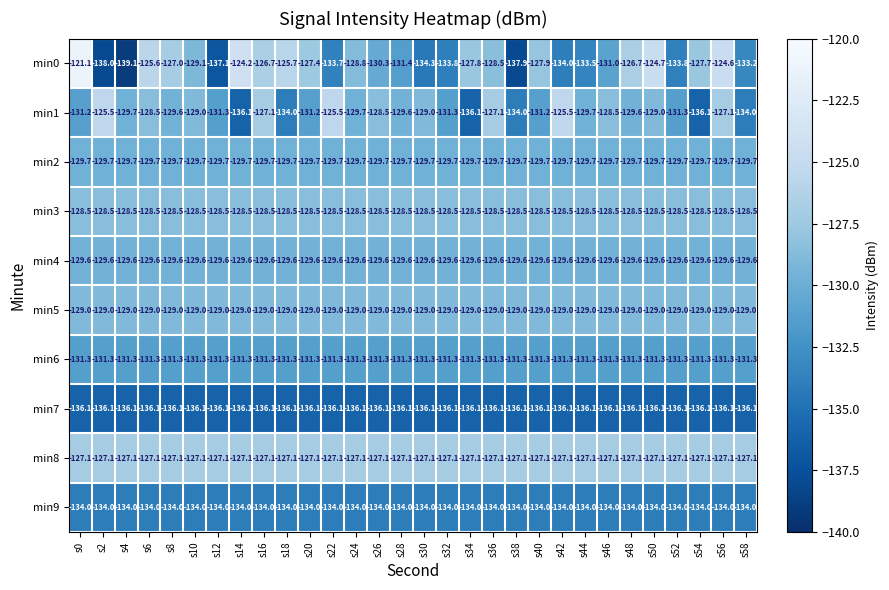

At how many categories does at least one series exceed -137?

30